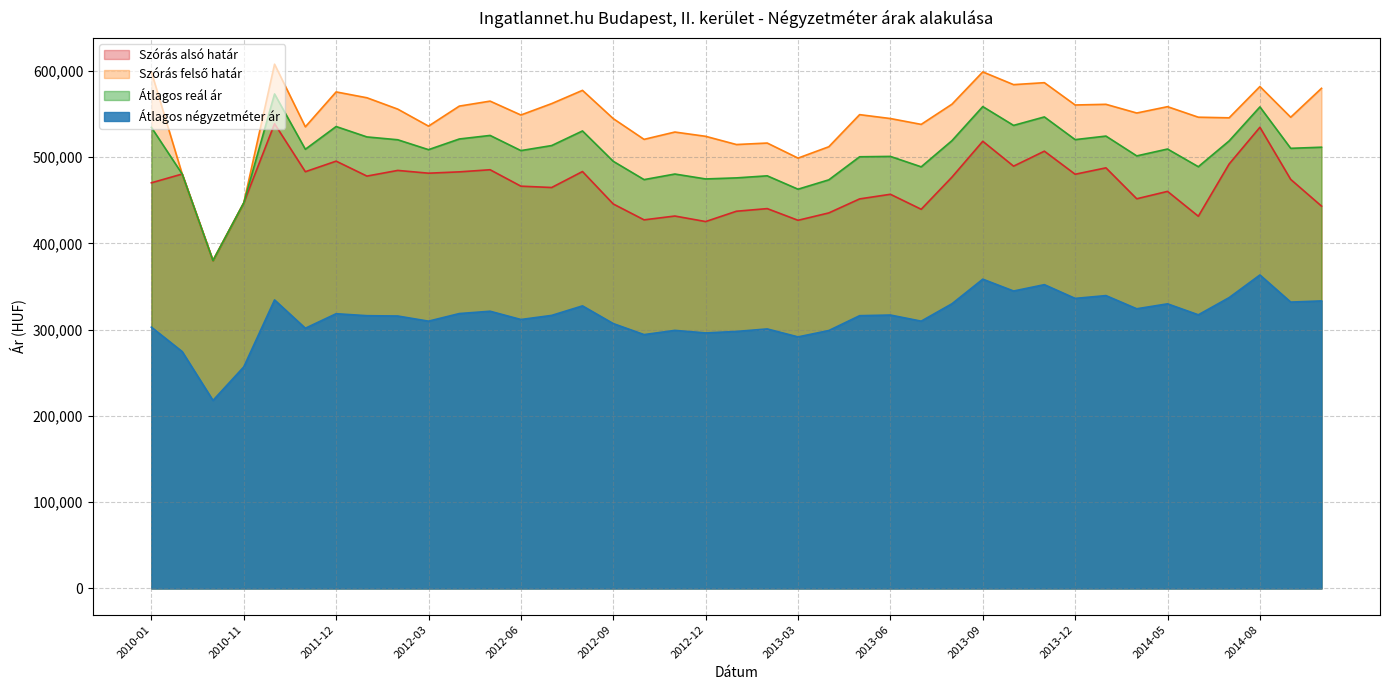

What is the difference between the Átlagos négyzetméter ár values at 2011-11 and 2012-09?

5397